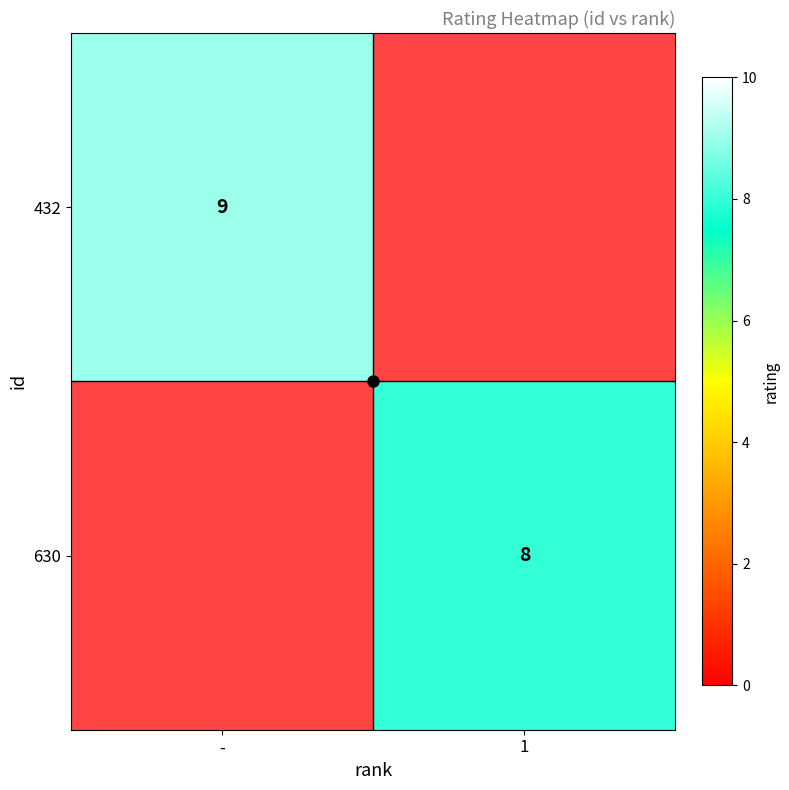

Which label corresponds to the largest value in the chart?

-